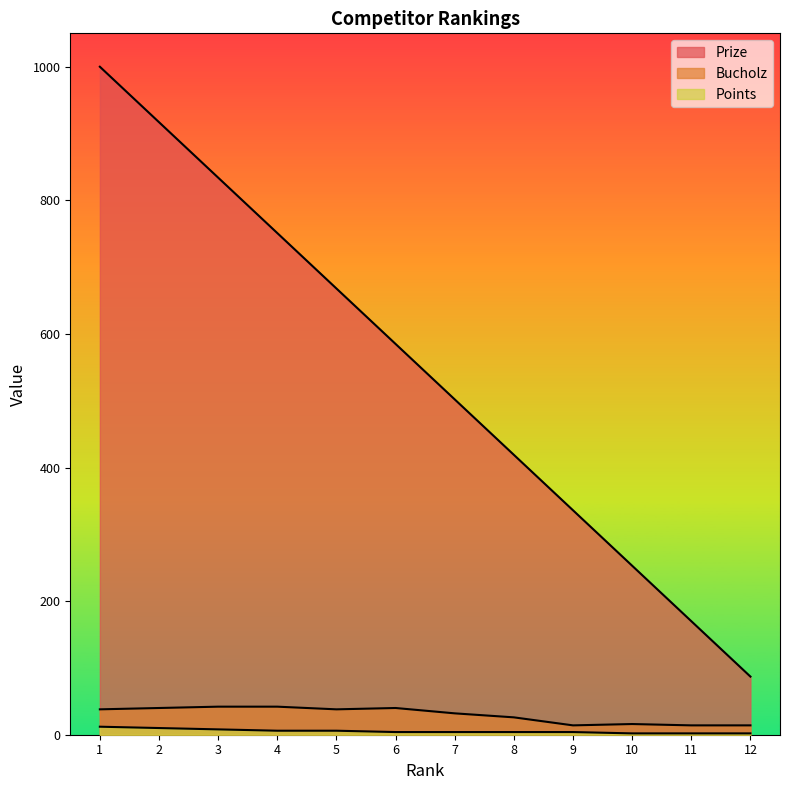

What is the minimum value shown in the chart?

2